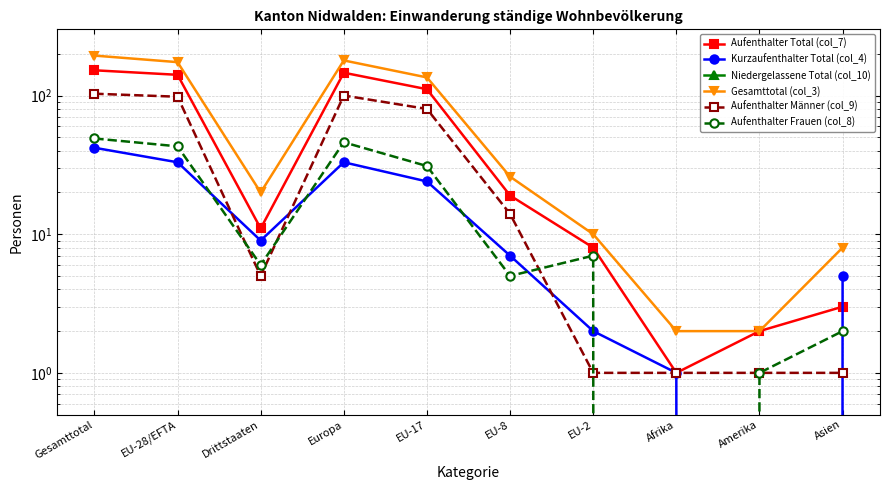

Rank the series by their maximum value, from highest to lowest.

Gesamttotal (col_3), Aufenthalter Total (col_7), Aufenthalter Männer (col_9), Aufenthalter Frauen (col_8), Kurzaufenthalter Total (col_4), Niedergelassene Total (col_10)